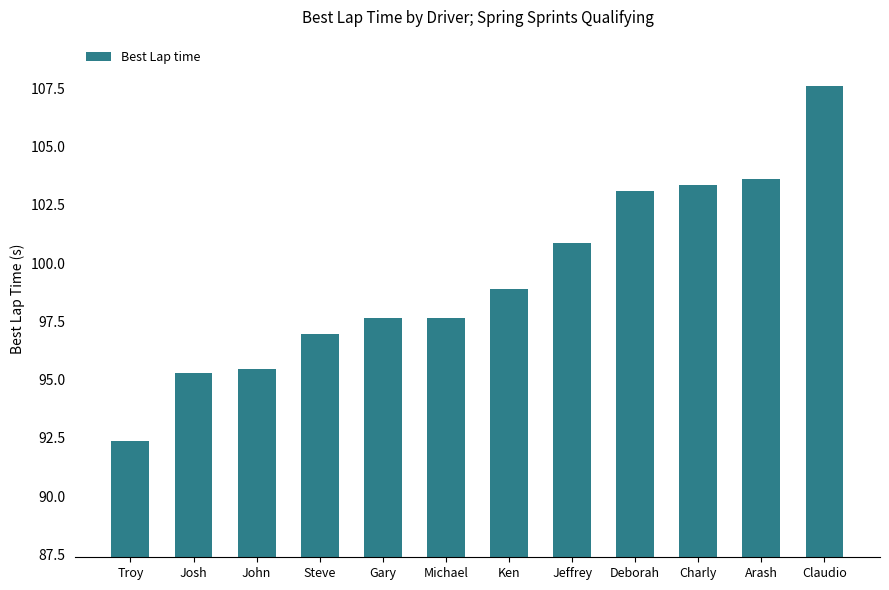

The value at Josh is 95.3. True or false?

True